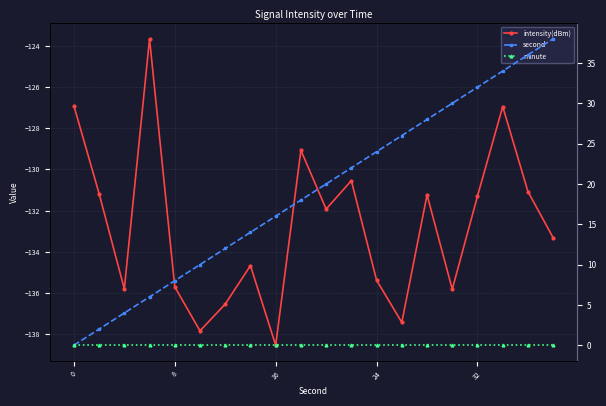

Which series has the widest spread of values?

second